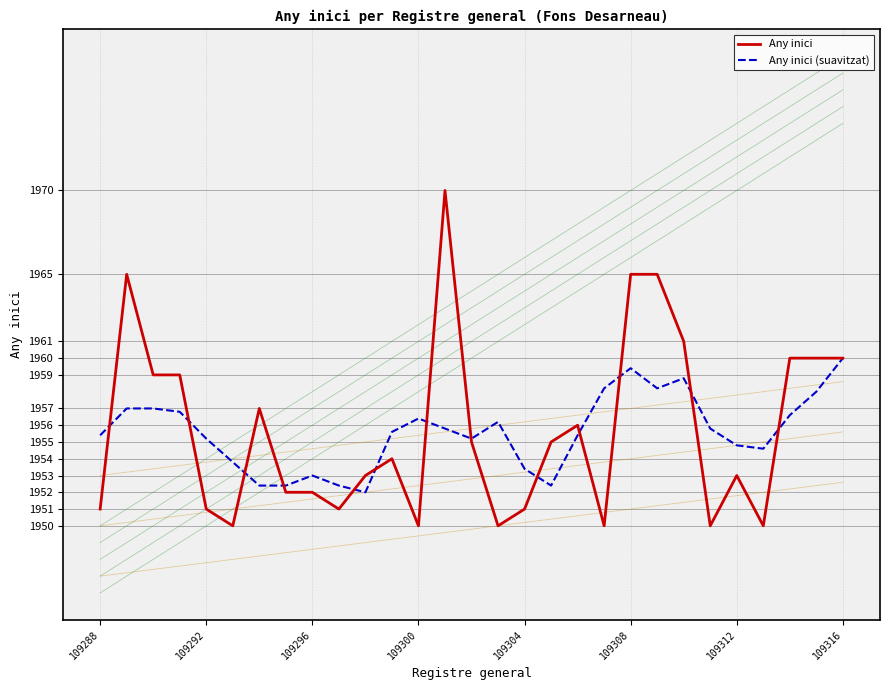

How many lines are shown in the chart?

2